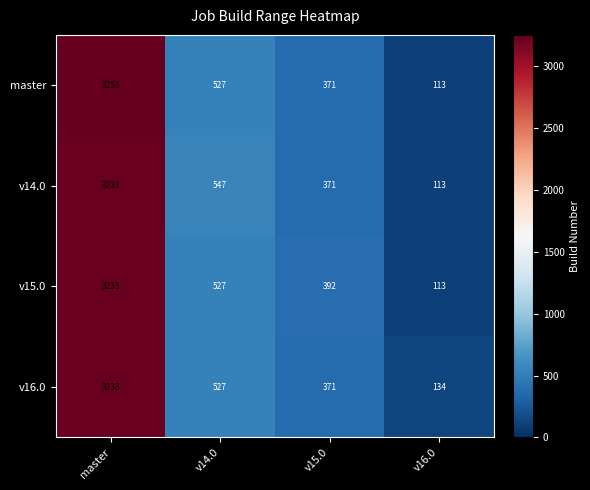

At how many categories does at least one series exceed 1521?

1